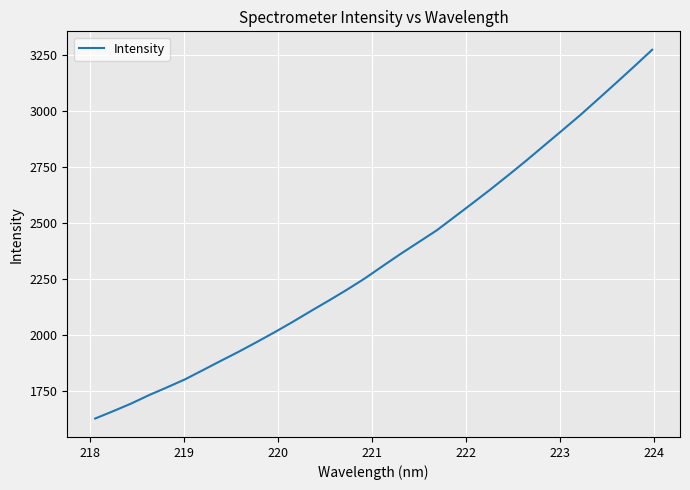

What is the smallest value displayed?

1627.1